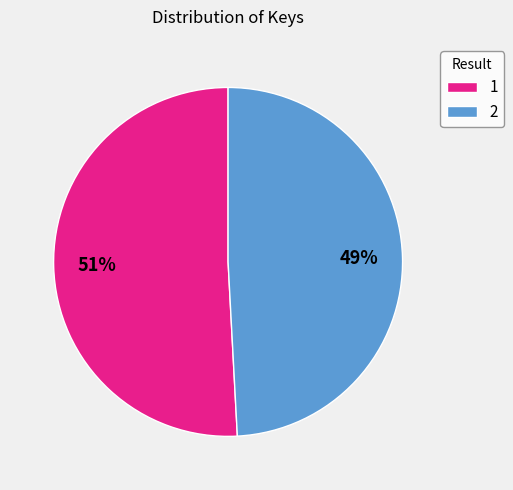

What percentage is the 1 slice, to the nearest percent?

51%